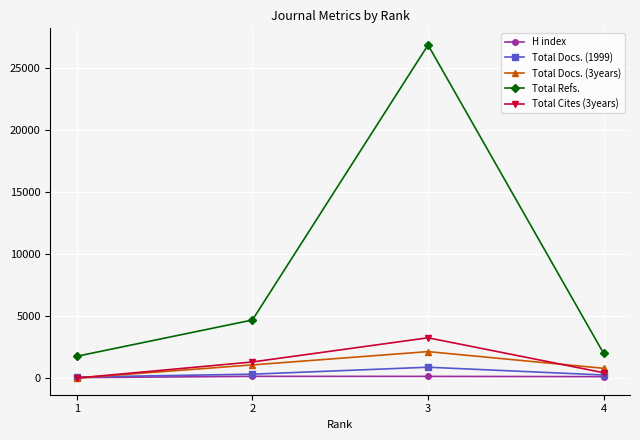

Count the number of categories in the chart.

4